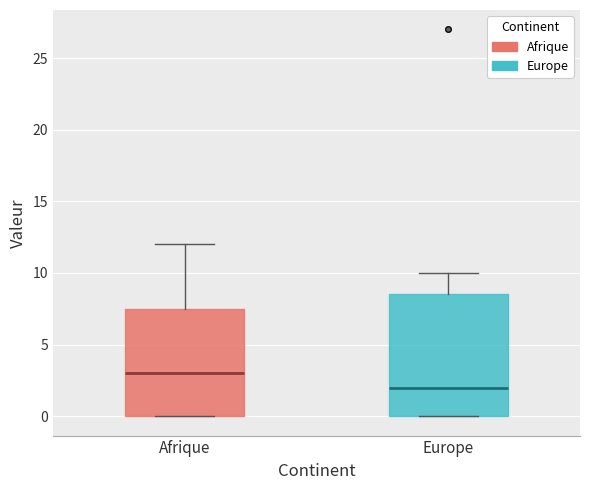

Reading left to right, transcribe this box plot: for each box, give where its median line is, the range the box spans, and where its two whiskers end, as read against the y-axis. The values are not printed on the chart, so give them approximately, as read against the axis.

Afrique: median 3.0, box 0.0 to 7.5, whiskers 0.0 to 12.0
Europe: median 2.0, box 0.0 to 8.5, whiskers 0.0 to 10.0